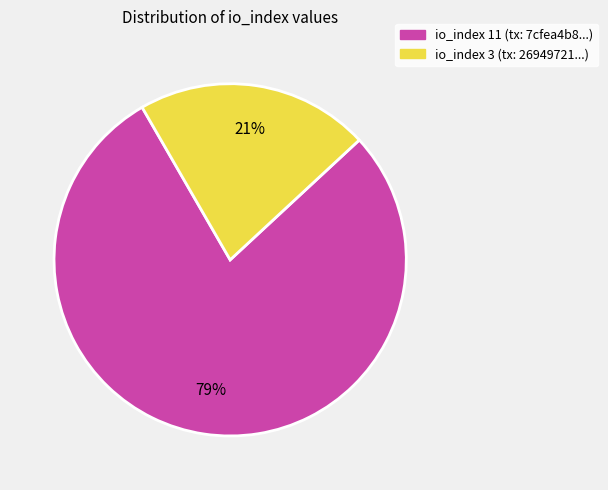

Rank the categories by value from lowest to highest.

io_index 3 (tx: 26949721...), io_index 11 (tx: 7cfea4b8...)